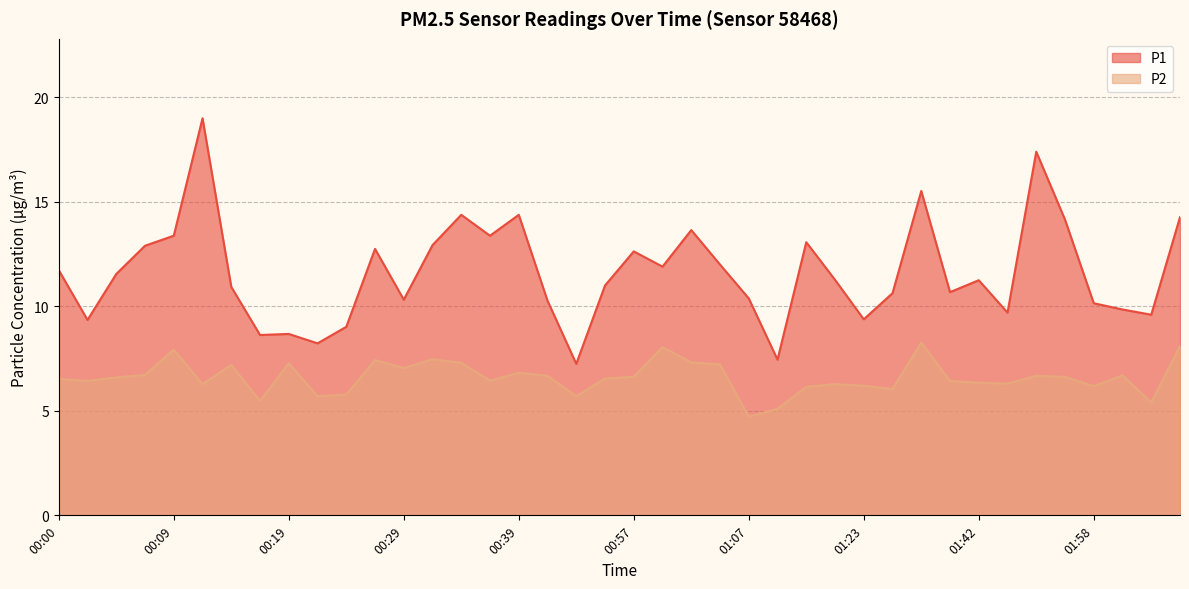

What is the value of the P1 point at the 33rd from the left?

11.2